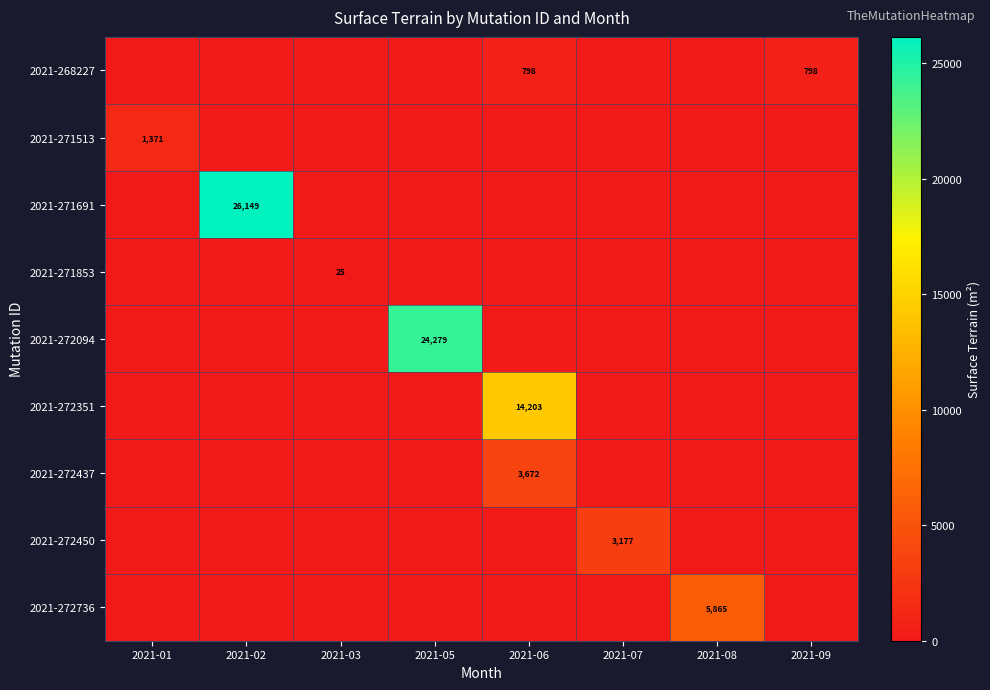

True or false: 2021-272437 has a value of 3672 at 2021-06.

True